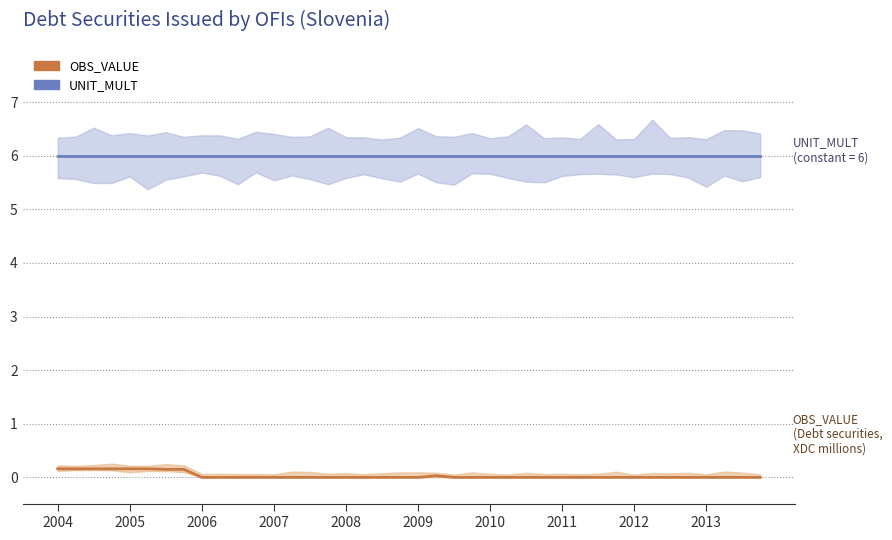

What is the label of the 12th point from the left?

11